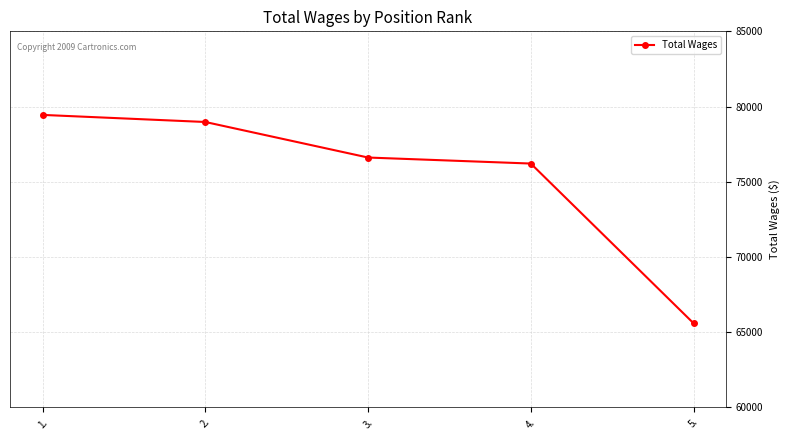

What is the greatest value displayed?

79444